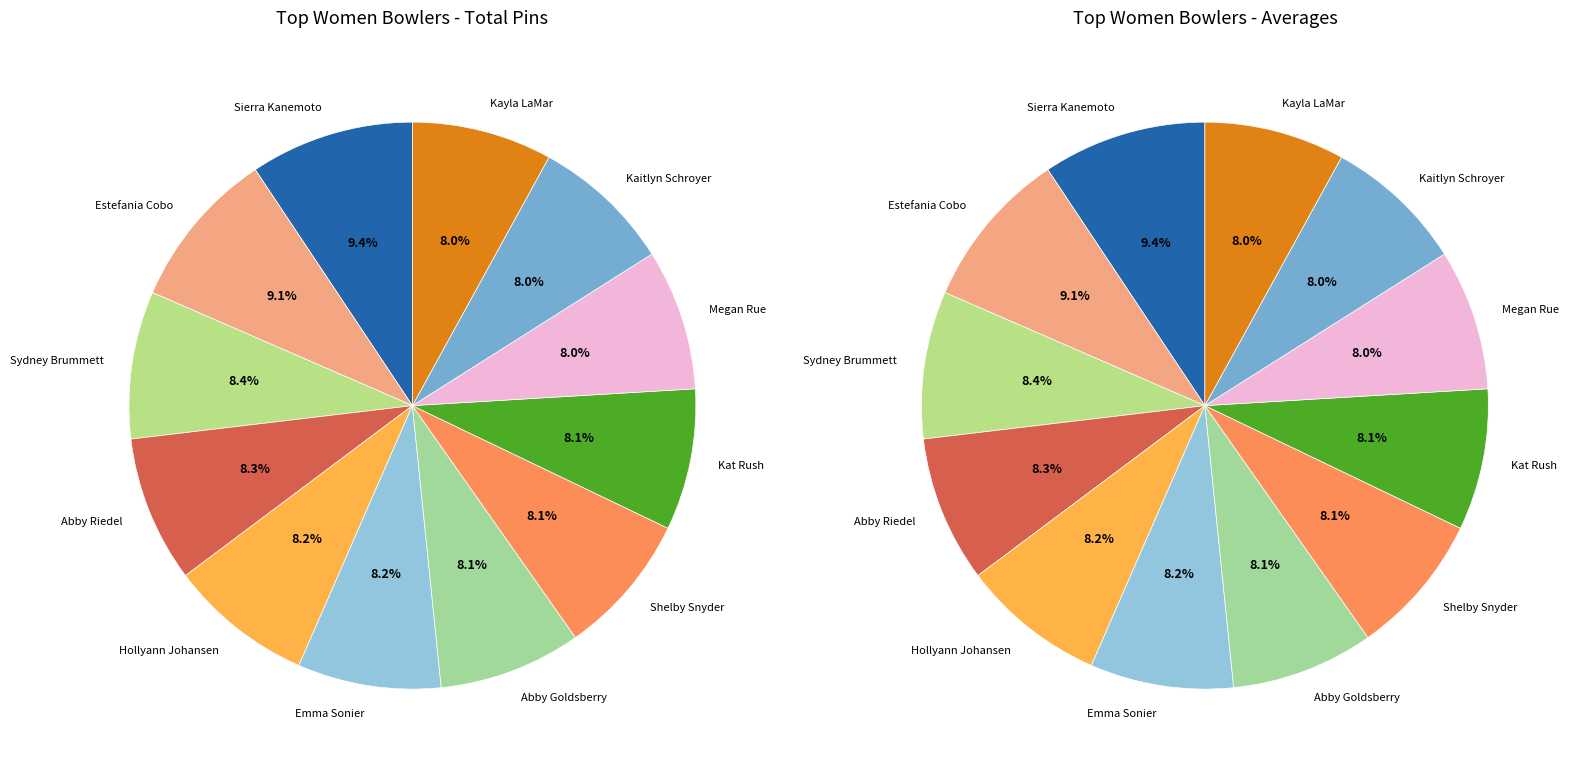

Is Abby Goldsberry the majority of the pie?

No